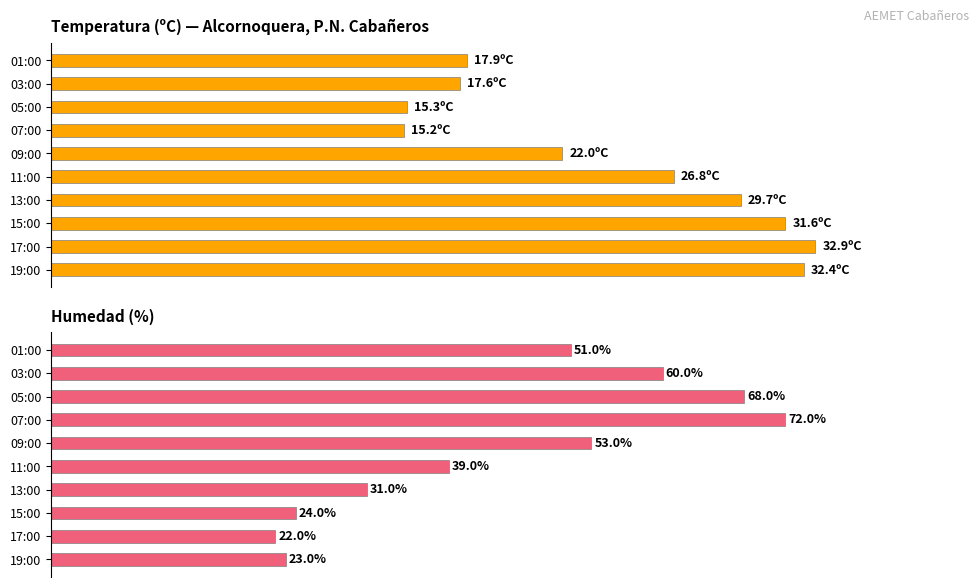

What is the difference between the maximum and minimum values in the Temperatura (ºC) series?

17.7